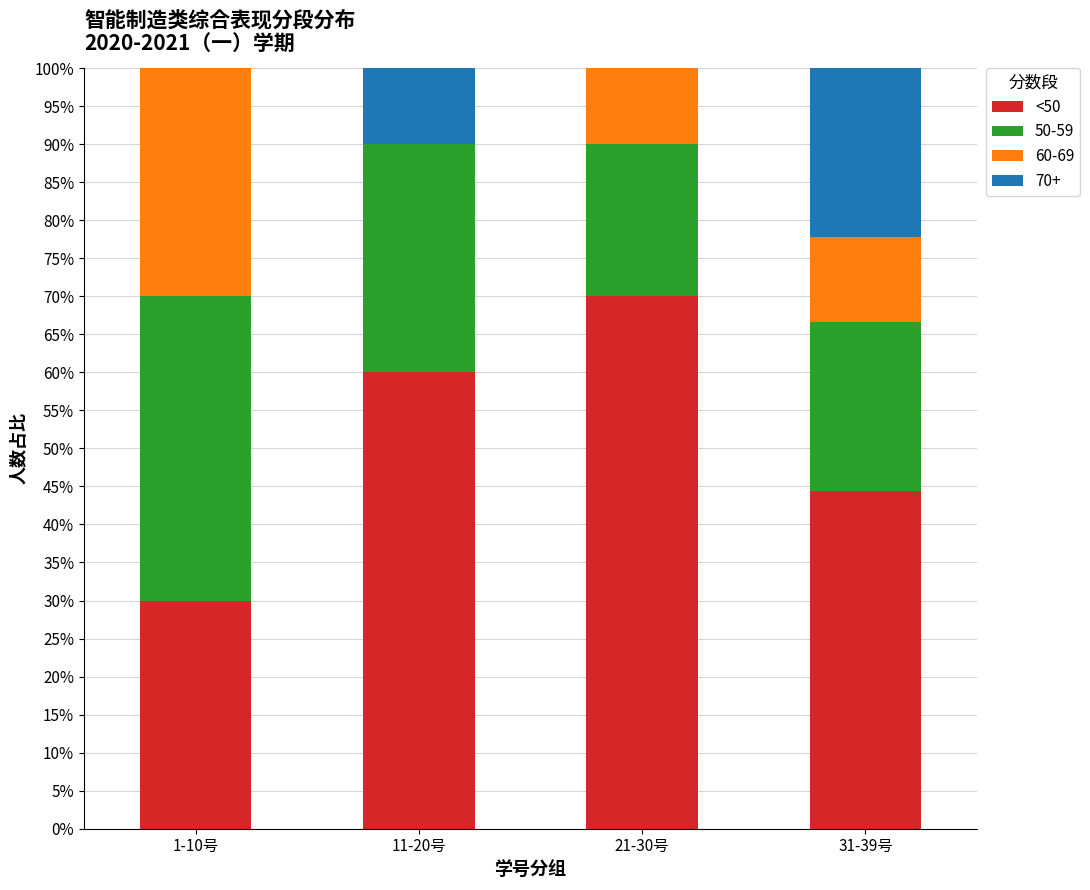

At which label does <50 reach its peak?

21-30号